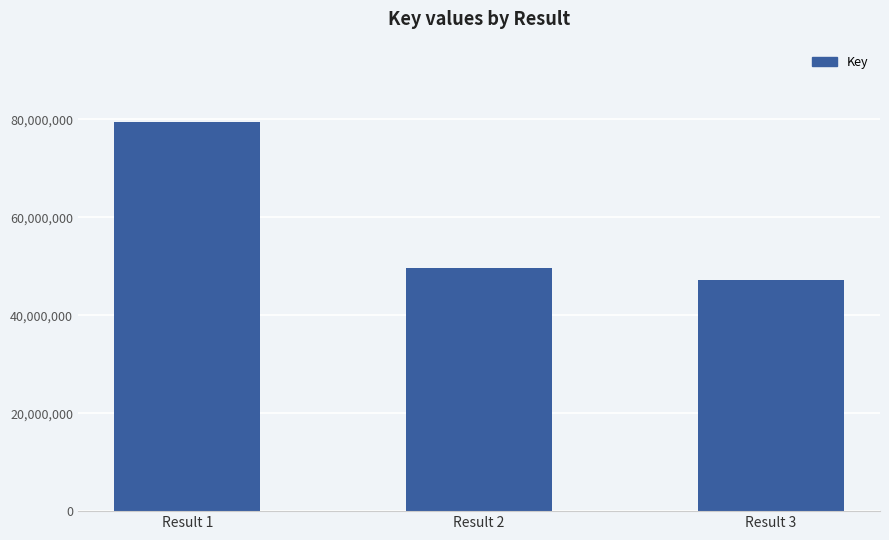

What is the difference between the maximum and minimum values?

32156778